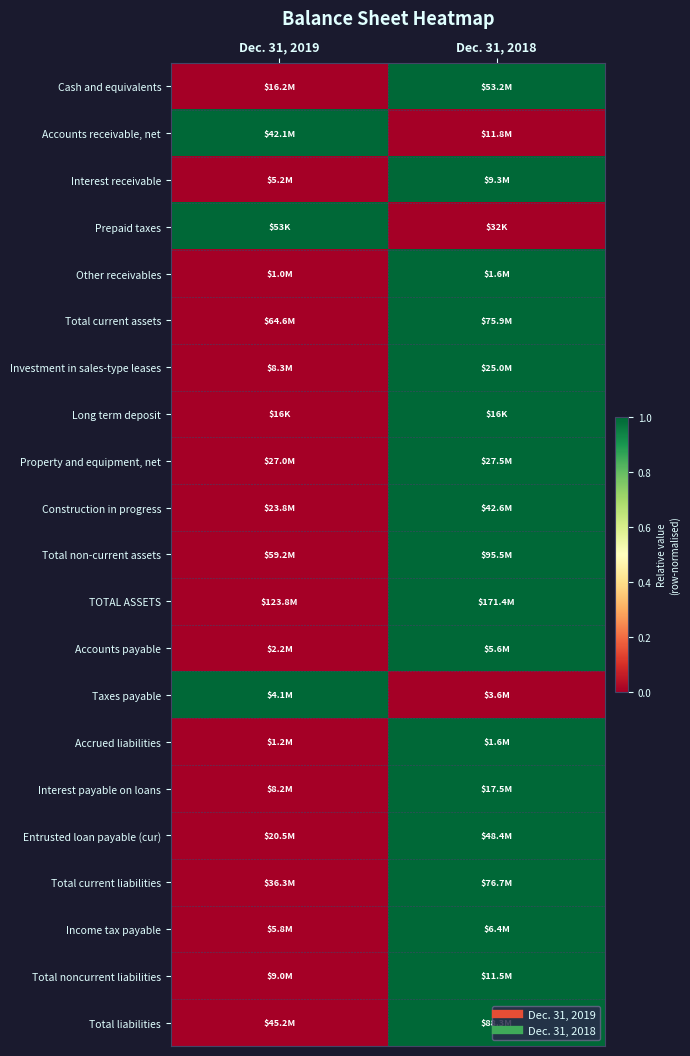

Reading right to left, list all the values displayed in this chart.

Cash and equivalents: Dec. 31, 2018=1	Dec. 31, 2019=0
Accounts receivable, net: Dec. 31, 2018=0	Dec. 31, 2019=1
Interest receivable: Dec. 31, 2018=1	Dec. 31, 2019=0
Prepaid taxes: Dec. 31, 2018=0	Dec. 31, 2019=1
Other receivables: Dec. 31, 2018=1	Dec. 31, 2019=0
Total current assets: Dec. 31, 2018=1	Dec. 31, 2019=0
Investment in sales-type leases: Dec. 31, 2018=1	Dec. 31, 2019=0
Long term deposit: Dec. 31, 2018=1	Dec. 31, 2019=0
Property and equipment, net: Dec. 31, 2018=1	Dec. 31, 2019=0
Construction in progress: Dec. 31, 2018=1	Dec. 31, 2019=0
Total non-current assets: Dec. 31, 2018=1	Dec. 31, 2019=0
TOTAL ASSETS: Dec. 31, 2018=1	Dec. 31, 2019=0
Accounts payable: Dec. 31, 2018=1	Dec. 31, 2019=0
Taxes payable: Dec. 31, 2018=0	Dec. 31, 2019=1
Accrued liabilities: Dec. 31, 2018=1	Dec. 31, 2019=0
Interest payable on loans: Dec. 31, 2018=1	Dec. 31, 2019=0
Entrusted loan payable (cur): Dec. 31, 2018=1	Dec. 31, 2019=0
Total current liabilities: Dec. 31, 2018=1	Dec. 31, 2019=0
Income tax payable: Dec. 31, 2018=1	Dec. 31, 2019=0
Total noncurrent liabilities: Dec. 31, 2018=1	Dec. 31, 2019=0
Total liabilities: Dec. 31, 2018=1	Dec. 31, 2019=0